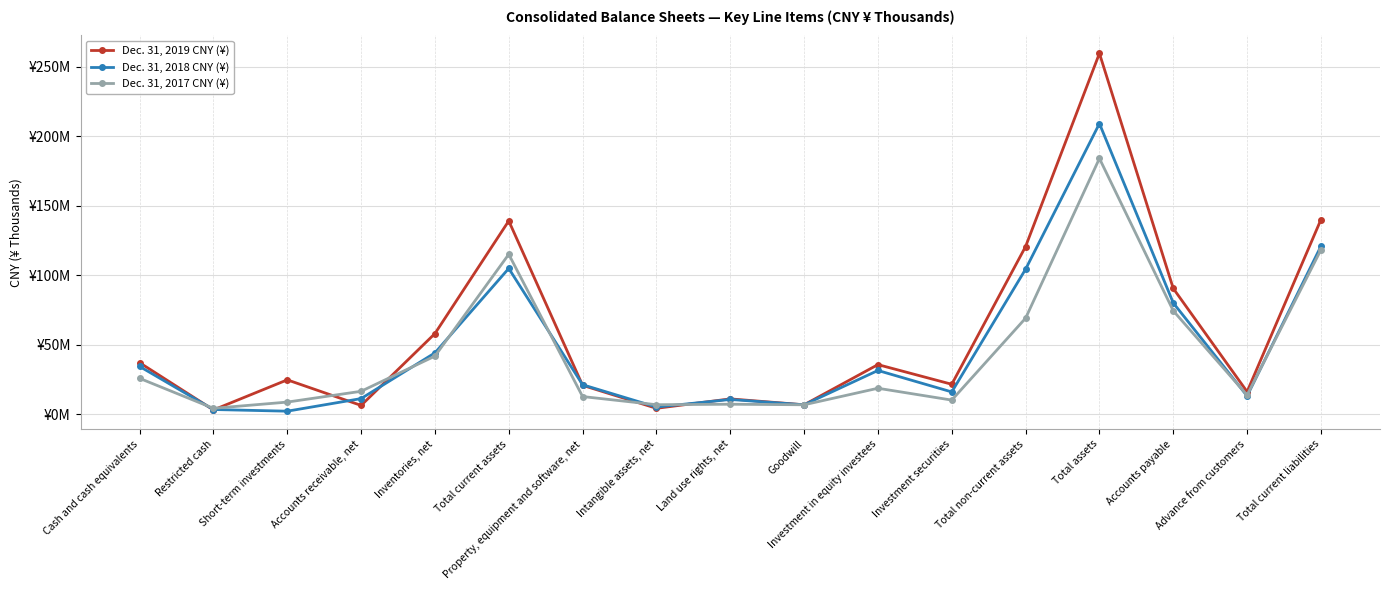

How many intersections are there between Dec. 31, 2019 CNY (¥) and Dec. 31, 2017 CNY (¥)?

8